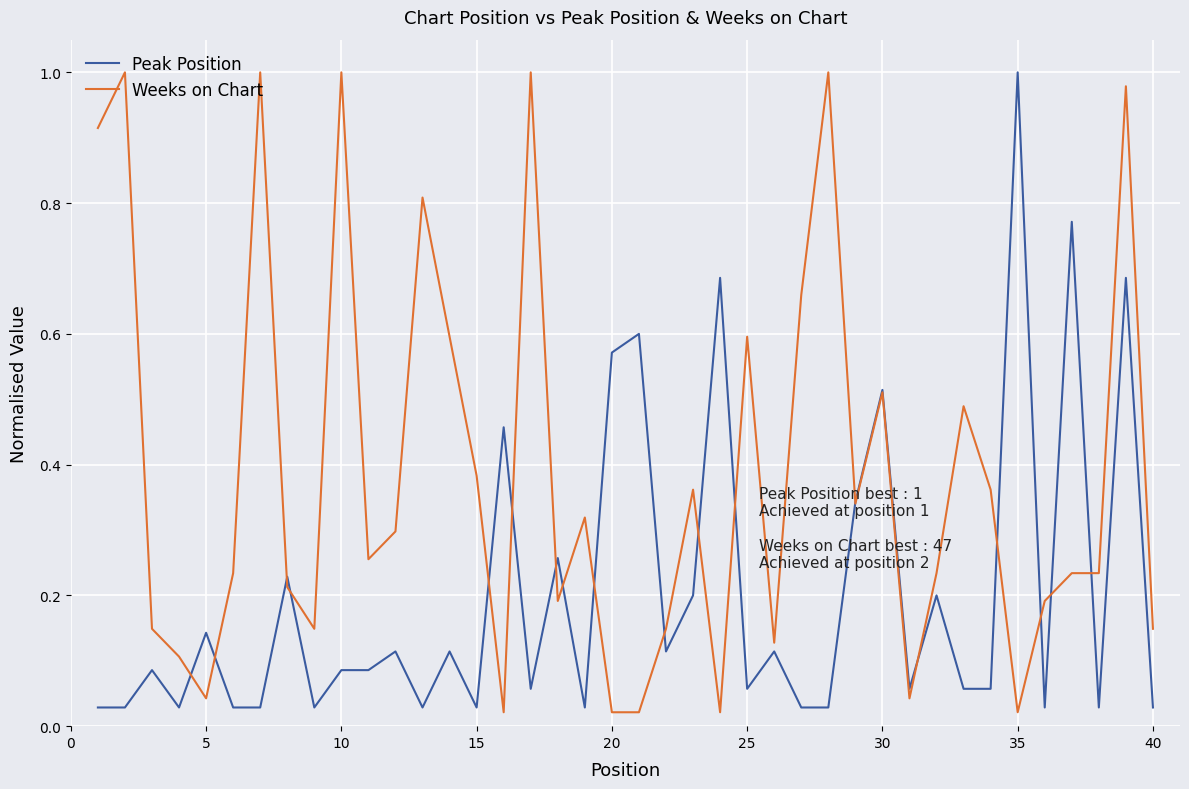

True or false: Peak Position and Weeks on Chart intersect in this chart.

True